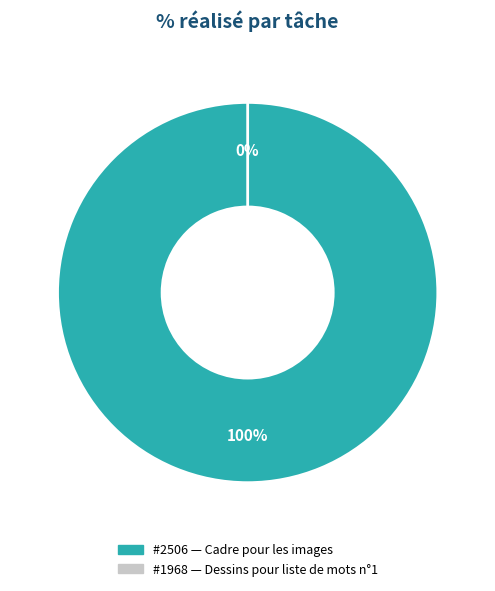

Which has a higher value, 1968 or 2506?

2506